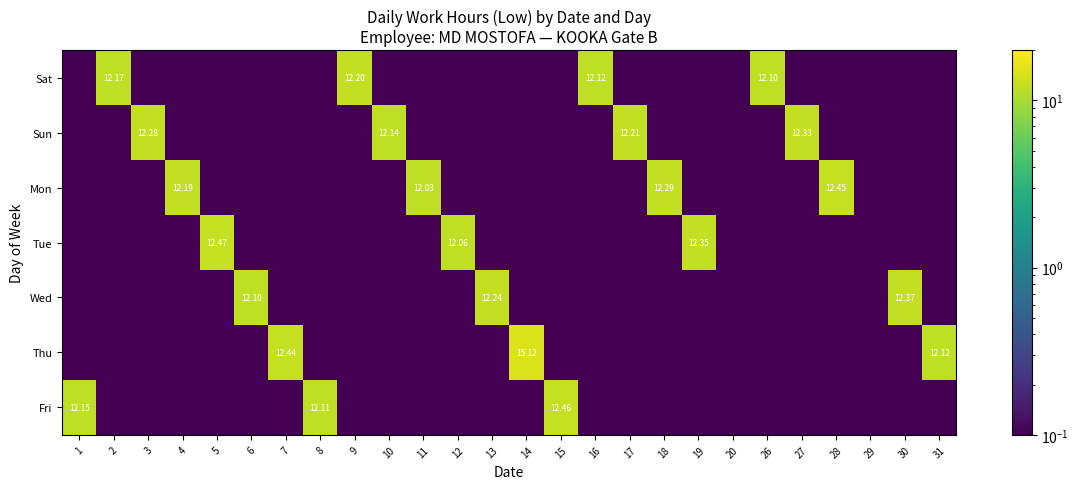

At which label does Fri reach its minimum?

2